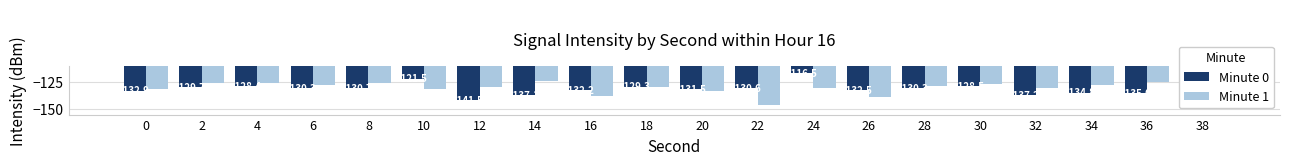

Reading left to right, extract all data points from this chart.

Minute 0: 0=-132.9	2=-129.7	4=-128.4	6=-130.3	8=-130.7	10=-121.5	12=-141.5	14=-137.1	16=-132.2	18=-129.3	20=-131.5	22=-130.6	24=-116.5	26=-132.5	28=-130.3	30=-128.5	32=-137.2	34=-134.8	36=-135.0	38=-129.5
Minute 1: 0=-130.8	2=-126.0	4=-125.7	6=-127.8	8=-125.4	10=-130.8	12=-129.0	14=-123.8	16=-137.4	18=-129.1	20=-132.7	22=-146.5	24=-130.5	26=-138.7	28=-128.9	30=-126.3	32=-129.8	34=-127.6	36=-125.1	38=-130.4